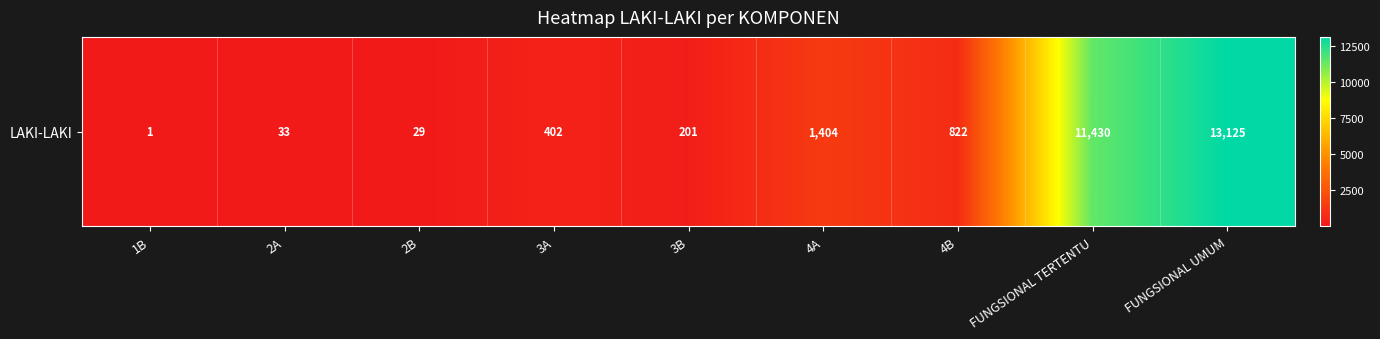

List the labels in order of value, largest first.

FUNGSIONAL UMUM, FUNGSIONAL TERTENTU, 4A, 4B, 3A, 3B, 2A, 2B, 1B